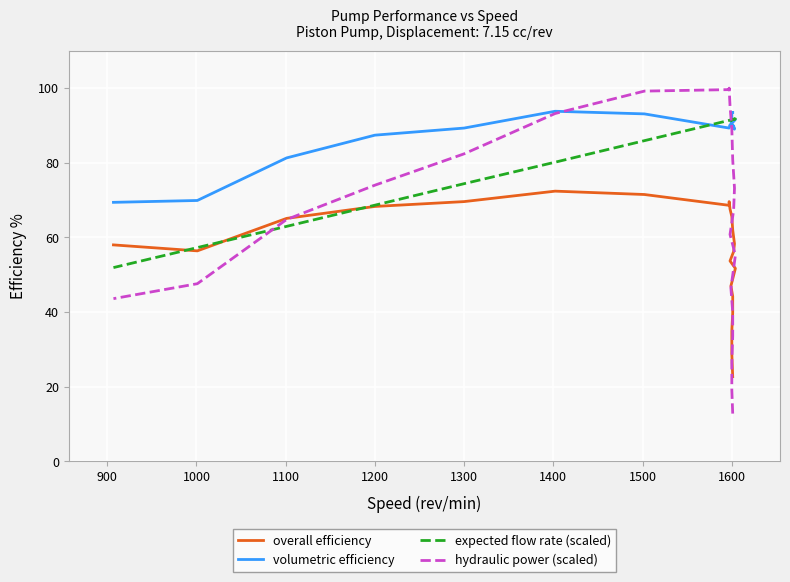

What is the minimum value shown in the chart?

12.8